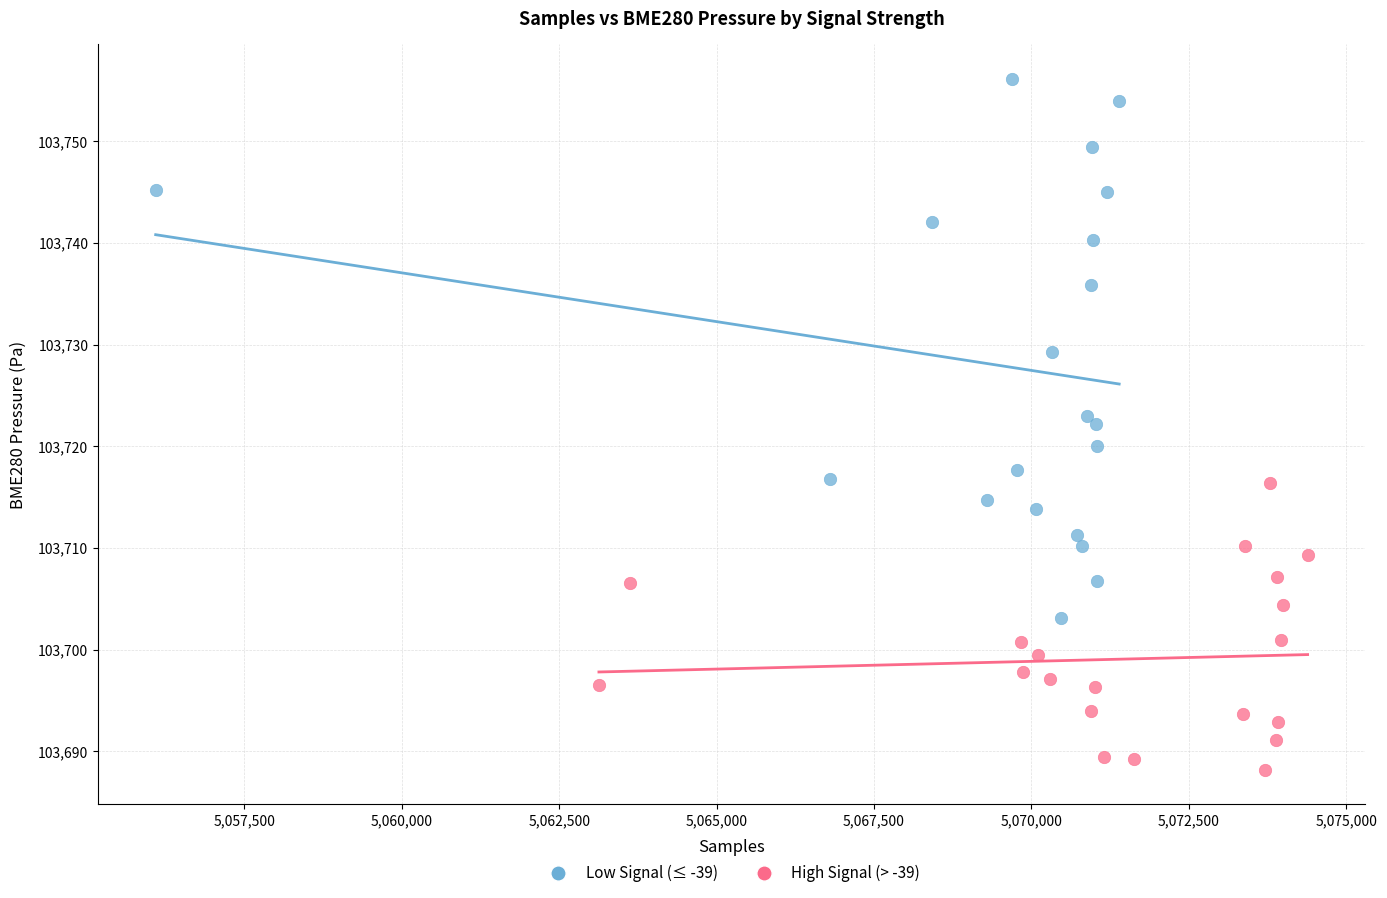

Which series contains the highest Y value?

Low Signal (≤ -39)